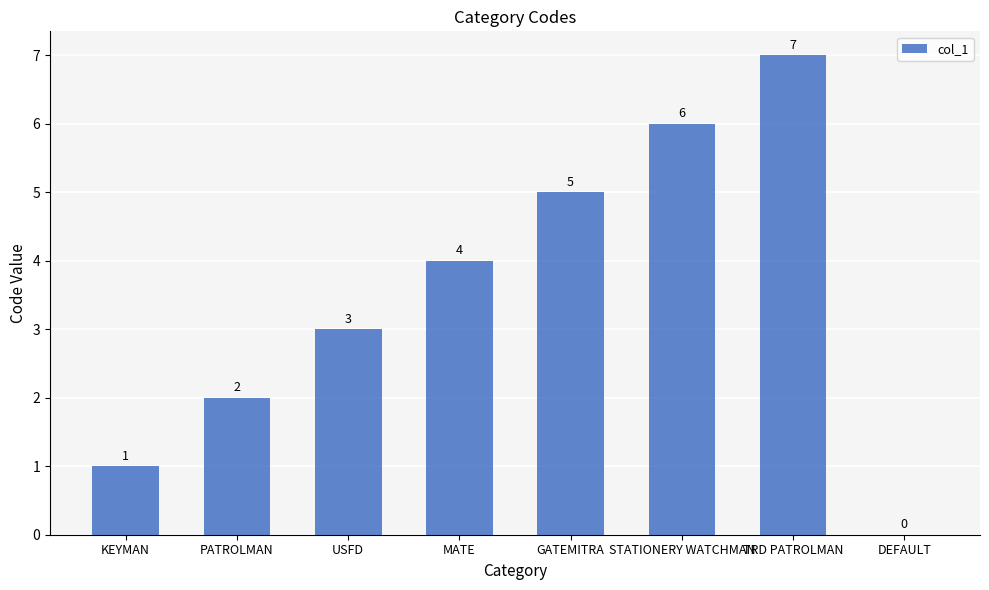

Reading left to right, what are all the values shown in this chart?

KEYMAN=1	PATROLMAN=2	USFD=3	MATE=4	GATEMITRA=5	STATIONERY WATCHMAN=6	TRD PATROLMAN=7	DEFAULT=0